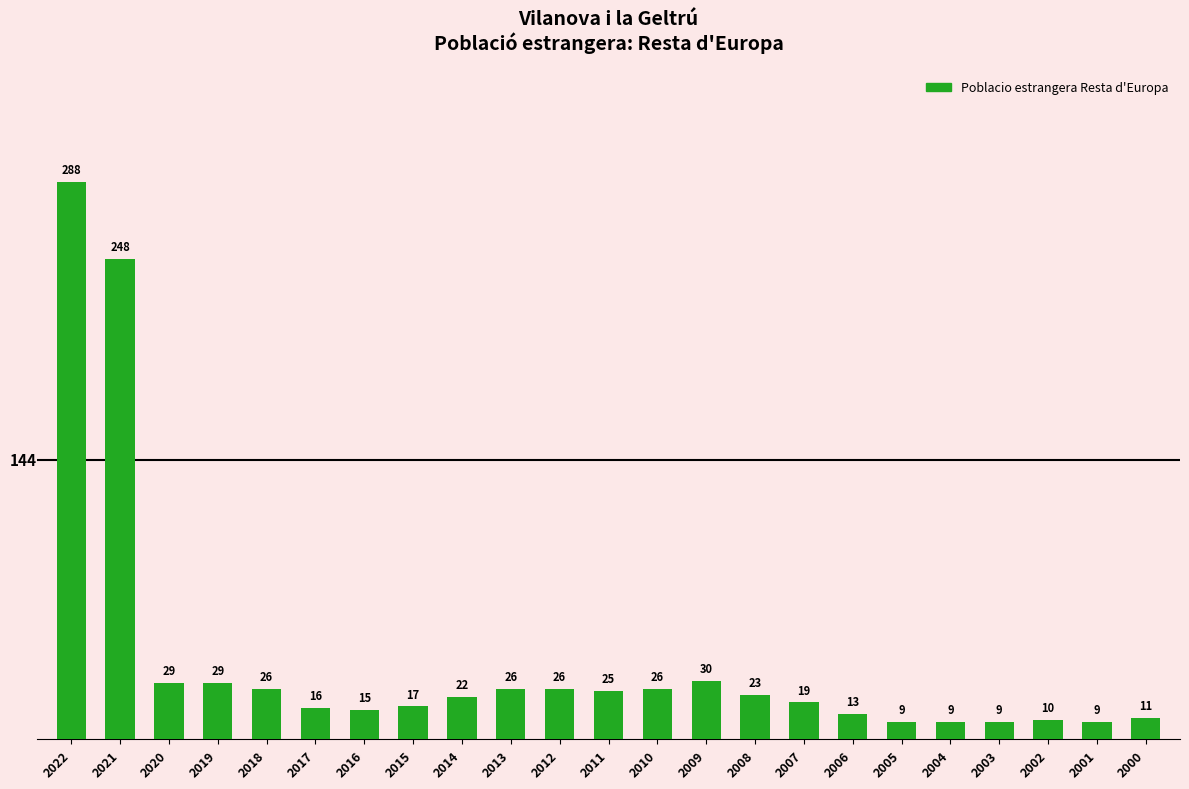

Reading left to right, extract all data points from this chart.

288	248	29	29	26	16	15	17	22	26	26	25	26	30	23	19	13	9	9	9	10	9	11